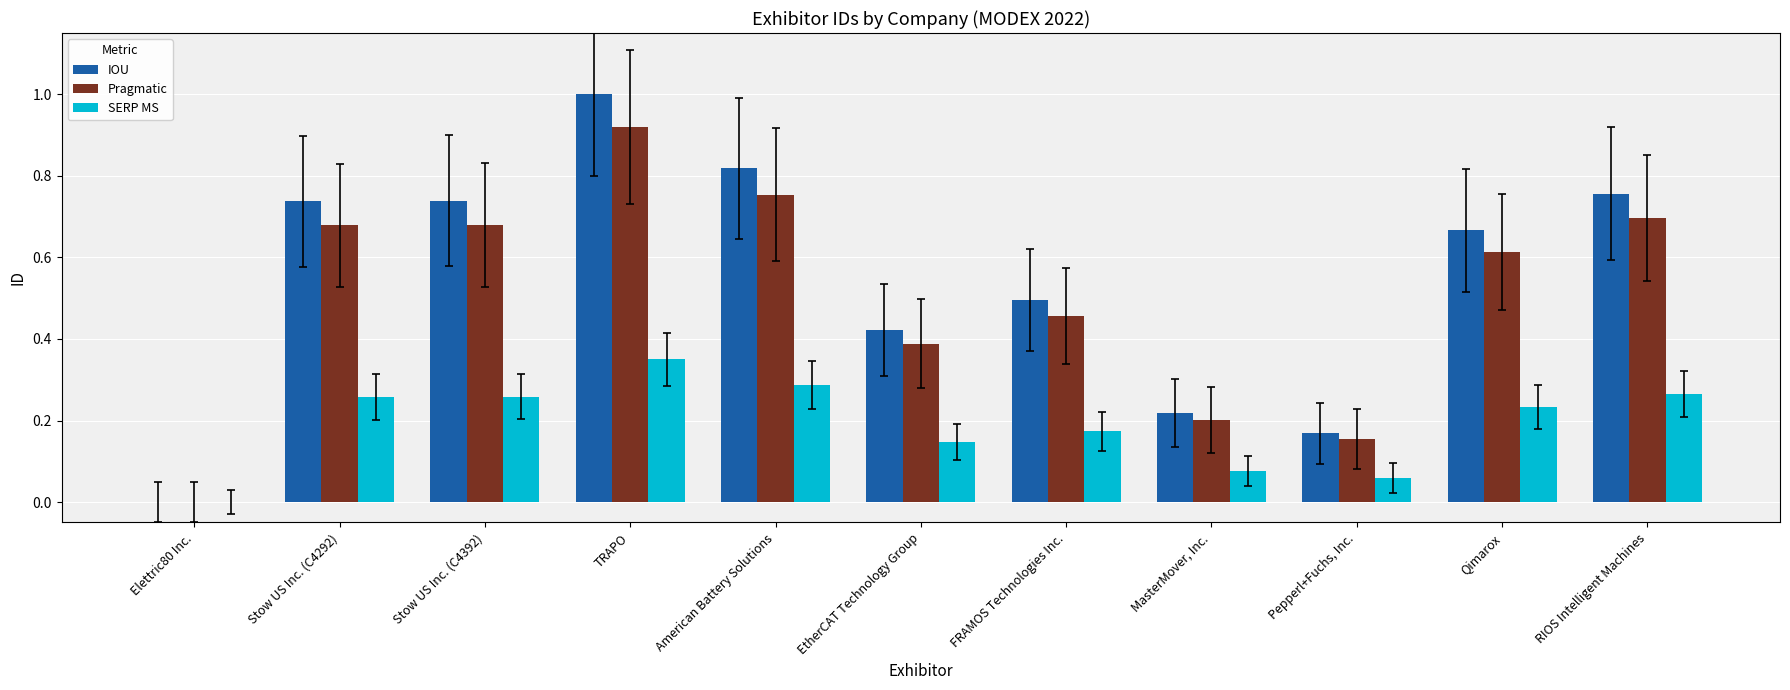

True or false: SERP MS has a value of 0.2 at EtherCAT Technology Group.

False